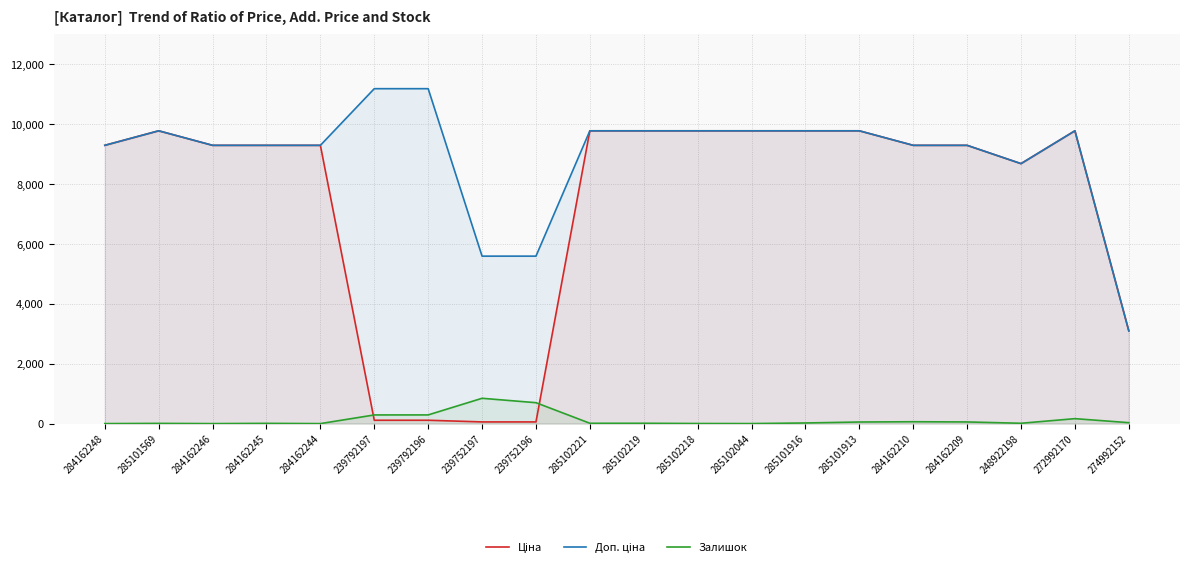

Is it true that Залишок equals 3.2 at 285101569?

False